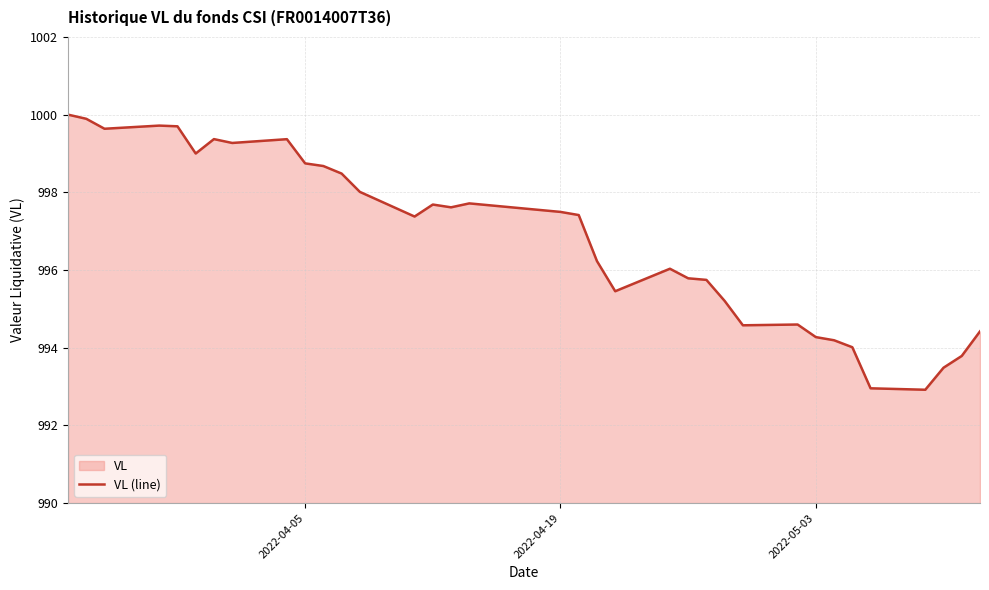

True or false: the data has more than 1 interior local peaks.

True